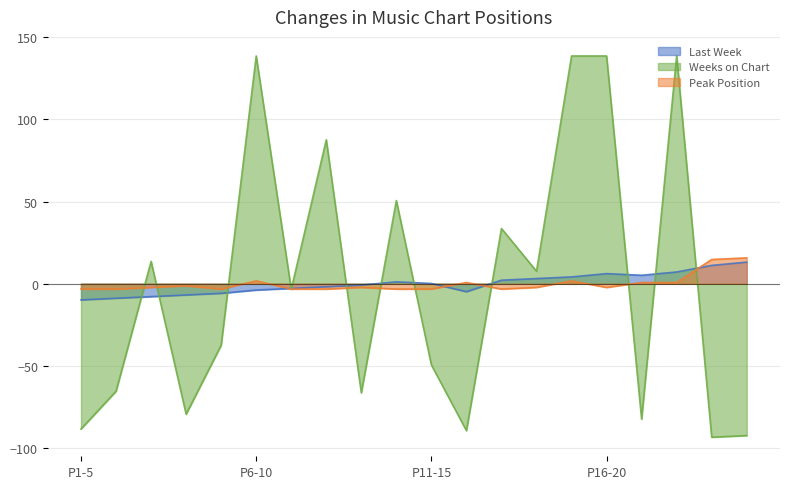

Which series has the largest total across all categories?

Last Week